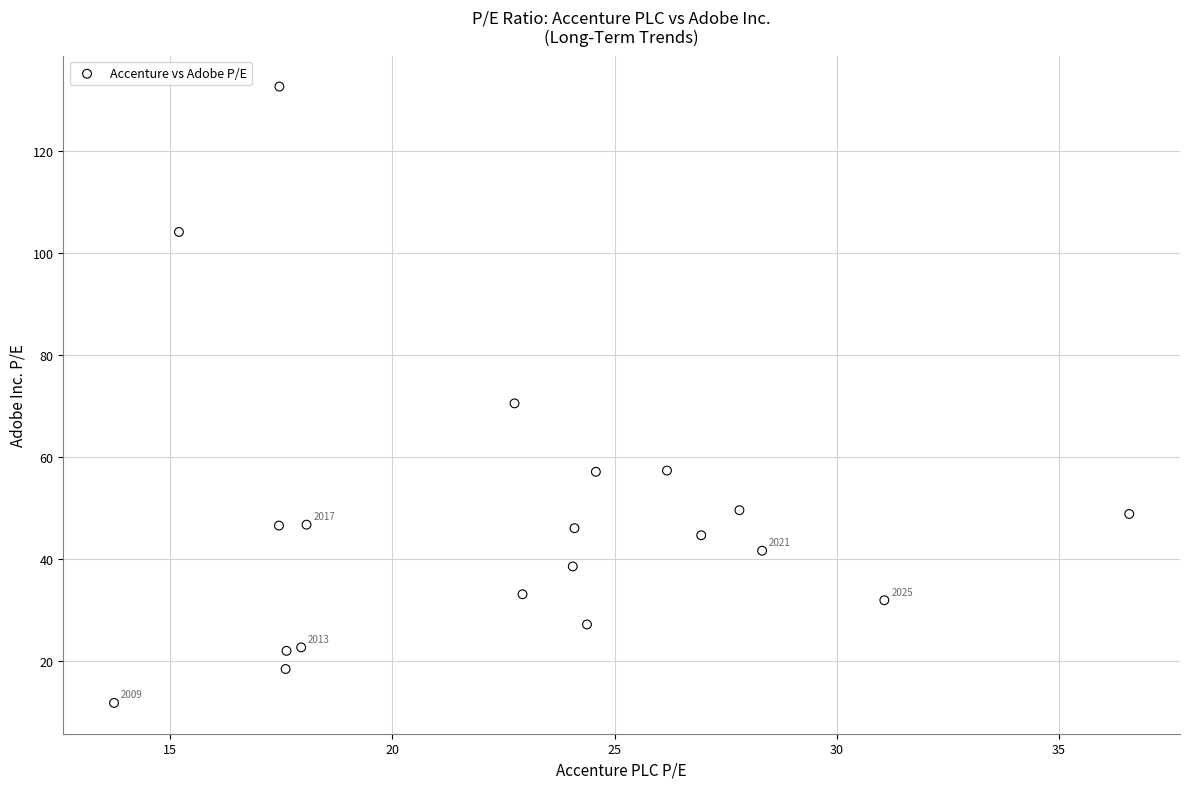

What is the range of X values (max minus min)?

22.8